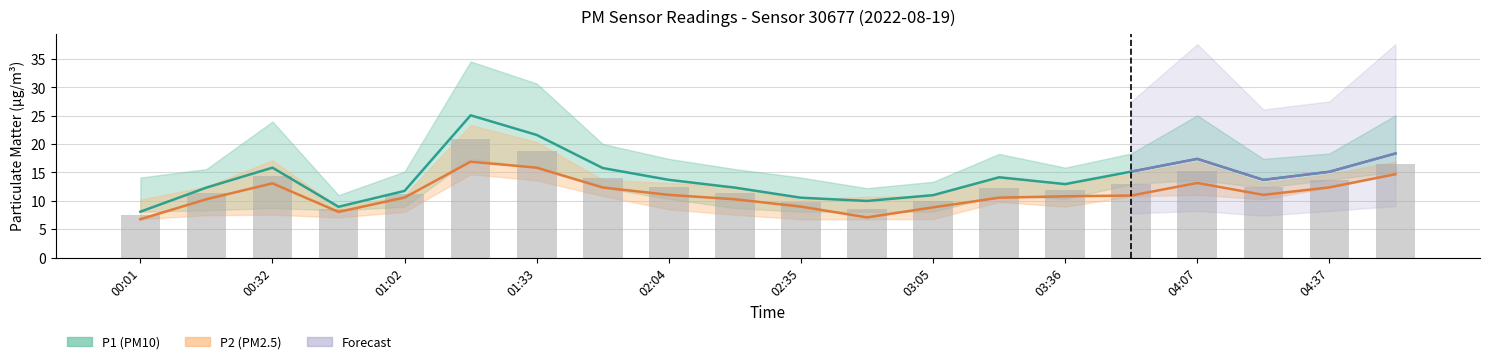

Reading right to left, transcribe all the data shown in this chart.

P1: 04:53=18.4	04:37=15.1	04:22=13.7	04:07=17.4	03:51=15.2	03:36=12.9	03:21=14.2	03:05=11.0	02:50=10.0	02:35=10.6	02:19=12.3	02:04=13.7	01:49=15.8	01:33=21.6	01:18=25.1	01:02=11.8	00:47=8.9	00:32=15.8	00:16=12.3	00:01=8.1
P2: 04:53=14.7	04:37=12.4	04:22=11.1	04:07=13.2	03:51=10.9	03:36=10.8	03:21=10.6	03:05=8.8	02:50=7.1	02:35=9.0	02:19=10.3	02:04=11.1	01:49=12.3	01:33=15.8	01:18=16.9	01:02=10.6	00:47=8.1	00:32=13.1	00:16=10.3	00:01=6.8